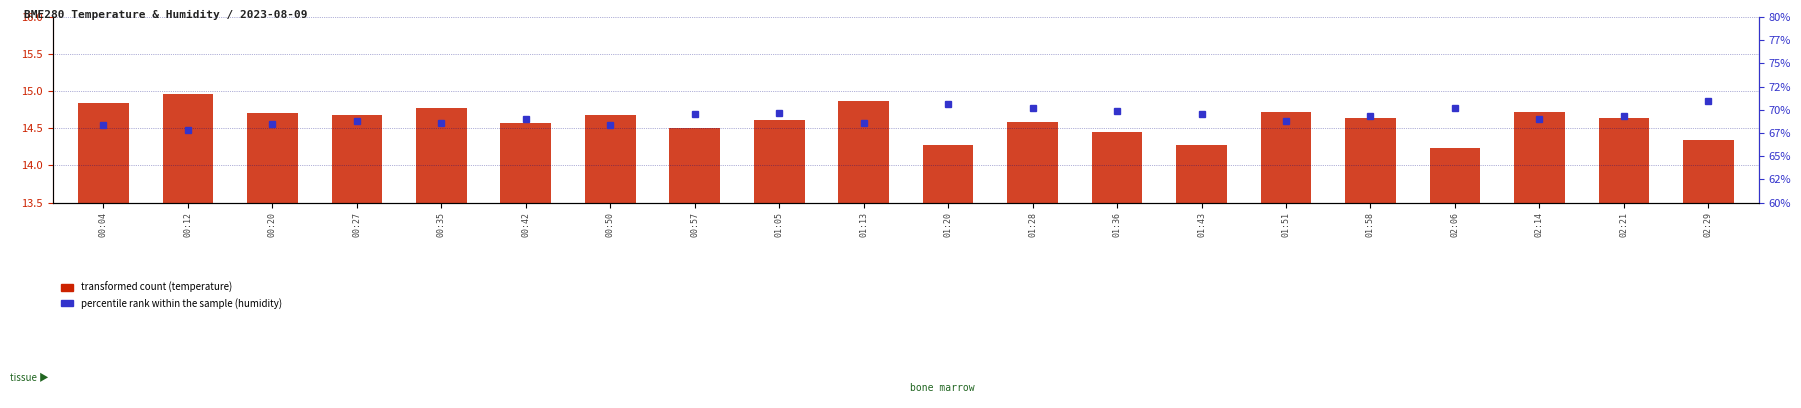

At which label does percentile rank within the sample first exceed 69?

00:42